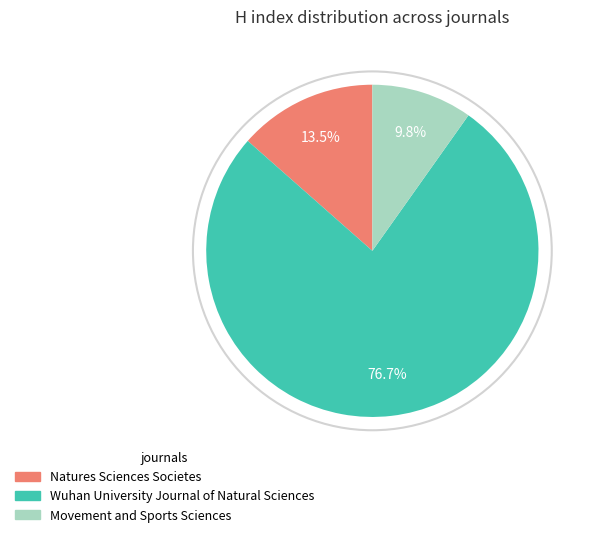

Which slice is the smallest?

Movement and Sports Sciences